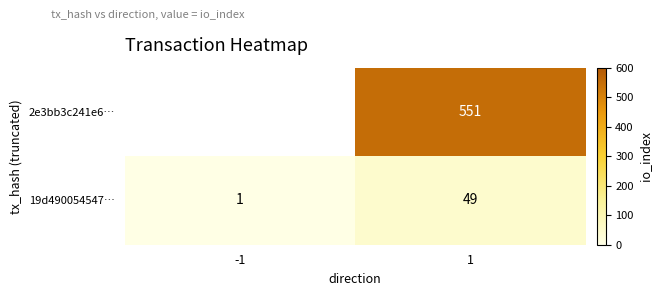

What is the spread (max minus min) of values at 1?

502